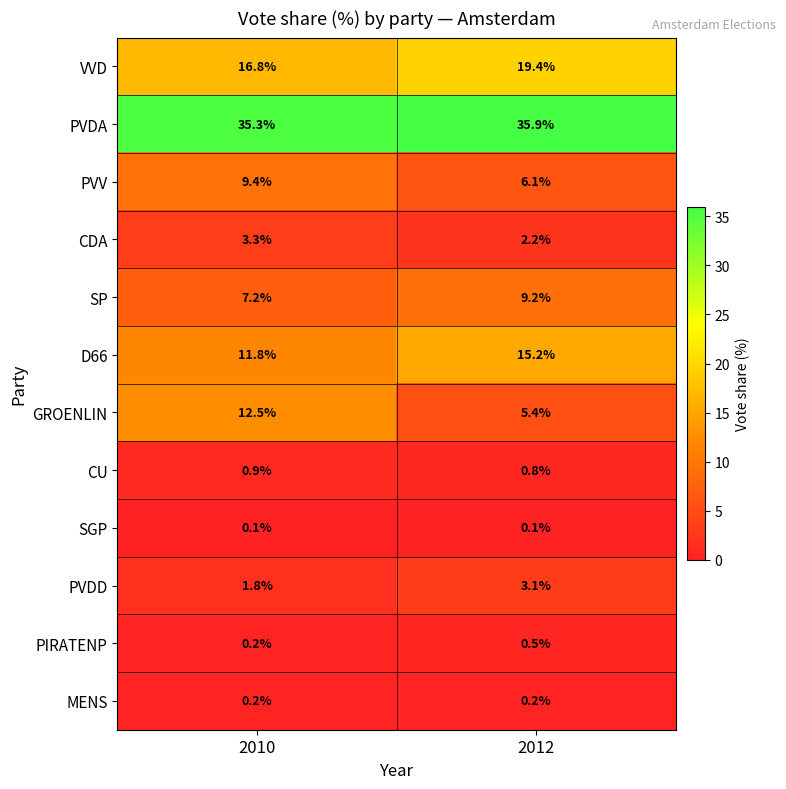

At which category is the sum across all series the highest?

2010